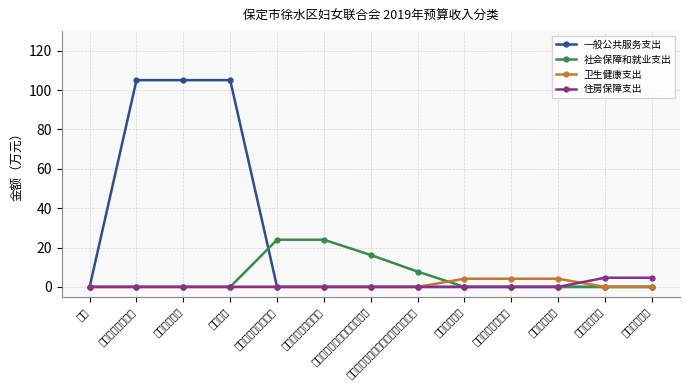

At which category does the chart reach its minimum across all series?

合计